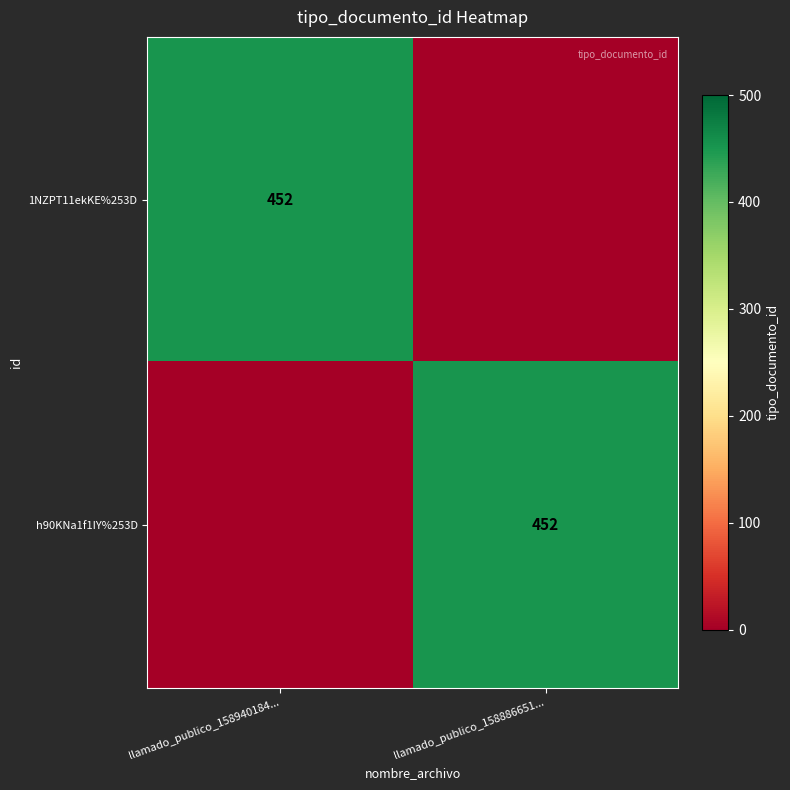

The h90KNa1f1IY%253D series shows 452 at llamado_publico_158886651.... True or false?

True